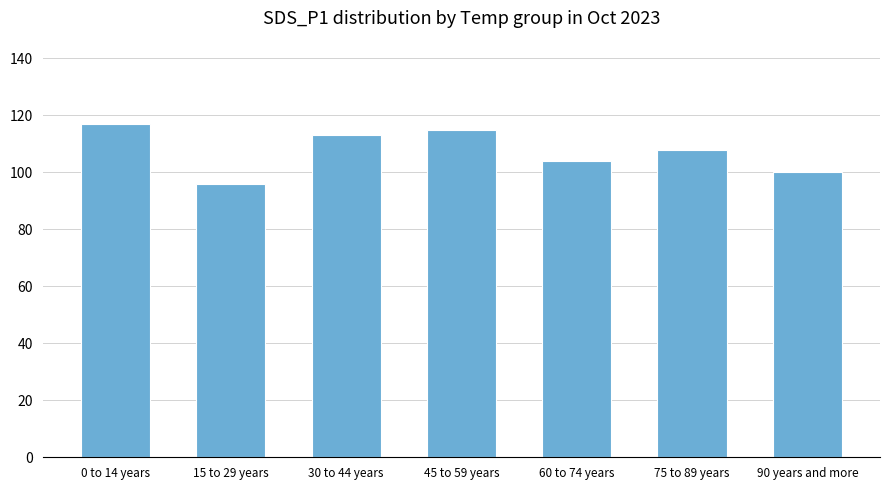

Reading left to right, transcribe all the data shown in this chart.

0 to 14 years=117	15 to 29 years=96	30 to 44 years=113	45 to 59 years=115	60 to 74 years=104	75 to 89 years=108	90 years and more=100